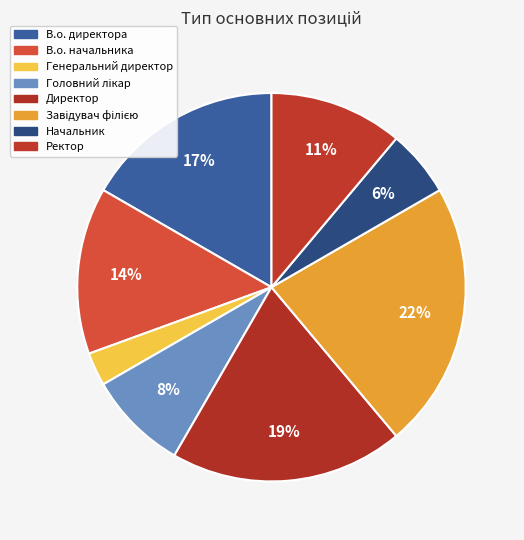

Rank the categories by value from lowest to highest.

Генеральний директор, Начальник, Головний лікар, Ректор, В.о. начальника, В.о. директора, Директор, Завідувач філією